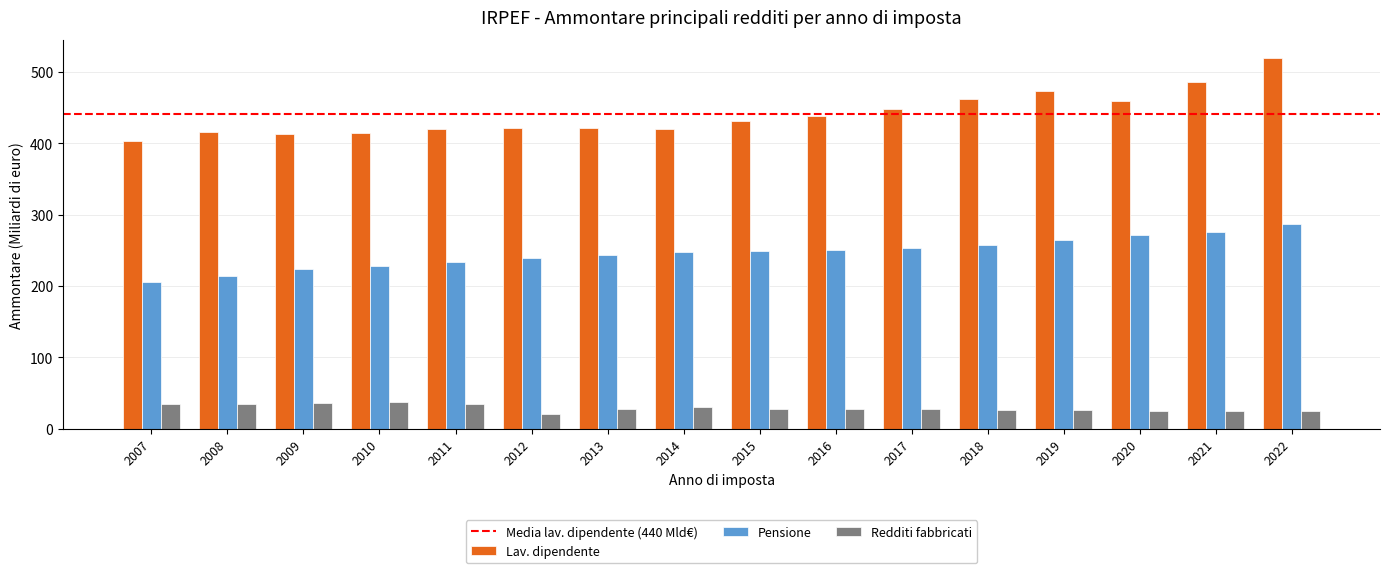

Which category has the highest value across all series?

2022